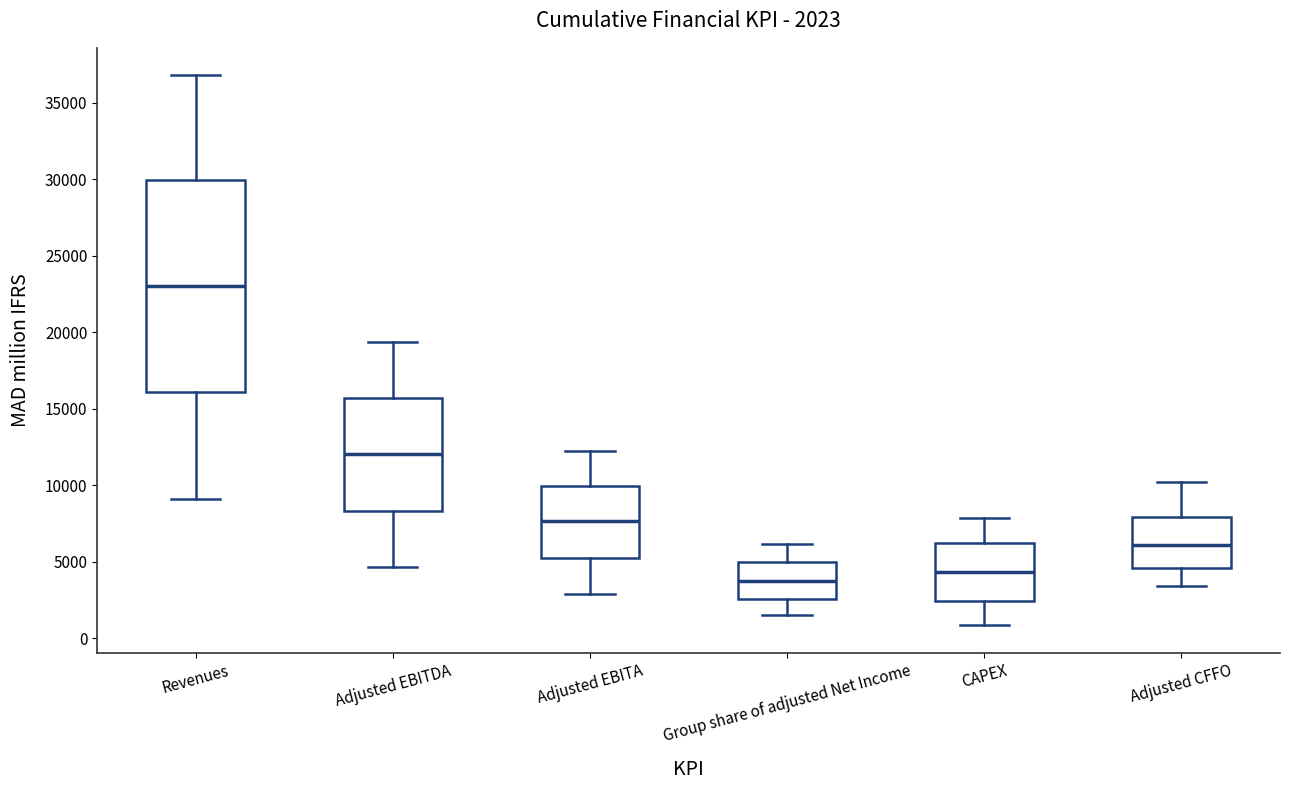

Which box is the tallest, from its lower edge to its upper edge?

Revenues